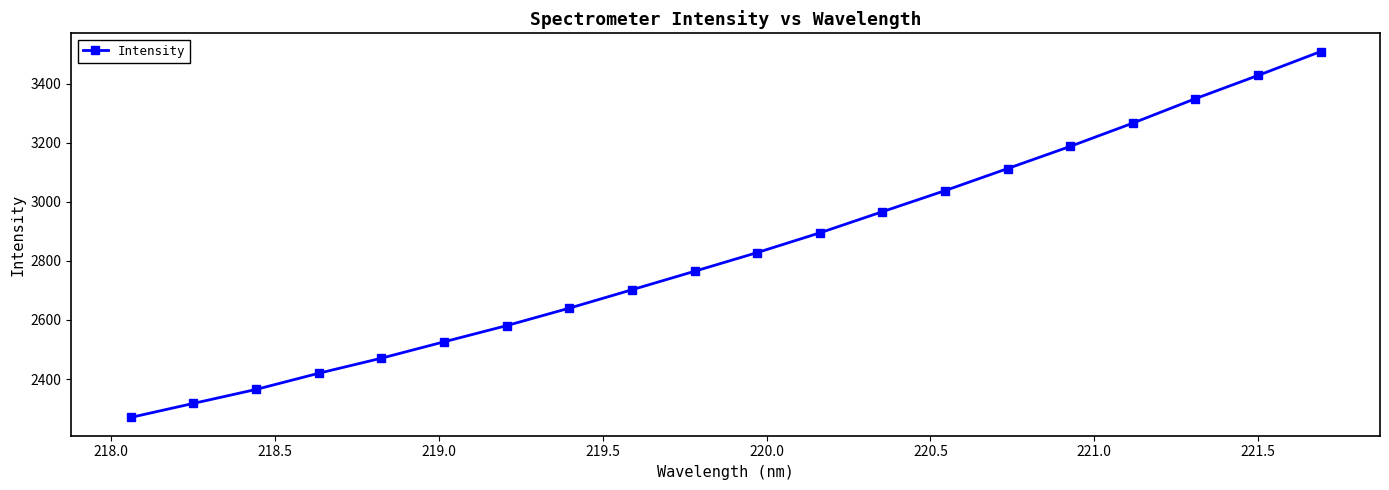

What is the sum of all values?

56632.6